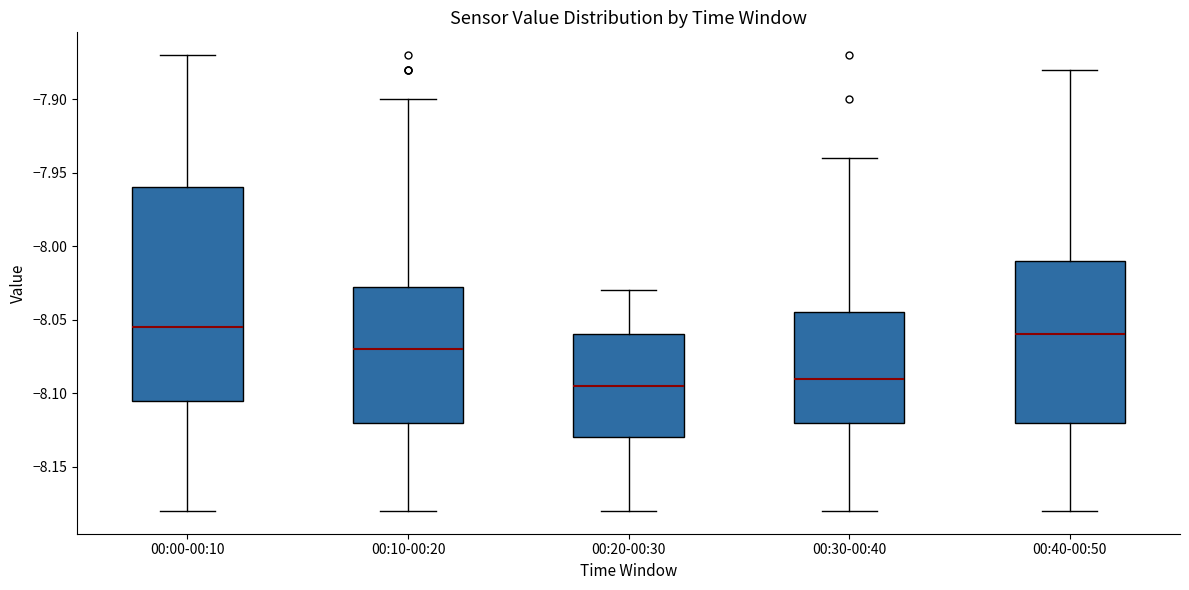

Reading left to right, transcribe this box plot: for each box, give where its median line is, the range the box spans, and where its two whiskers end, as read against the y-axis. The values are not printed on the chart, so give them approximately, as read against the axis.

00:00-00:10: median -8.055, box -8.105 to -7.960, whiskers -8.180 to -7.870
00:10-00:20: median -8.070, box -8.120 to -8.025, whiskers -8.180 to -7.900
00:20-00:30: median -8.095, box -8.130 to -8.060, whiskers -8.180 to -8.030
00:30-00:40: median -8.090, box -8.120 to -8.045, whiskers -8.180 to -7.940
00:40-00:50: median -8.060, box -8.120 to -8.010, whiskers -8.180 to -7.880